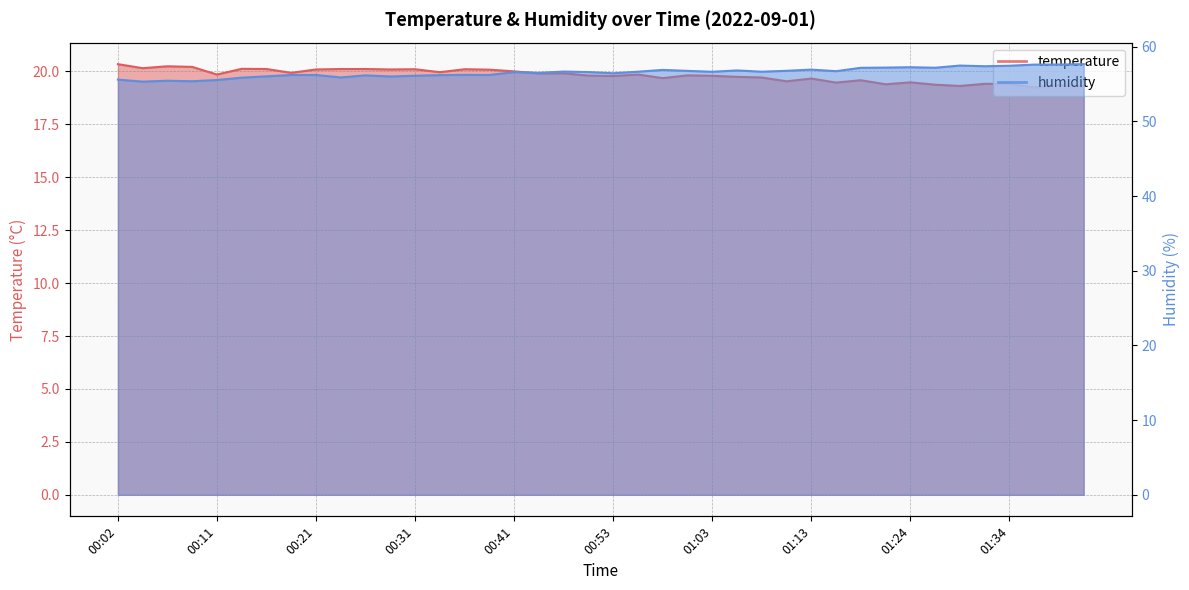

Which has a higher value, 00:24 or 00:07?

00:07